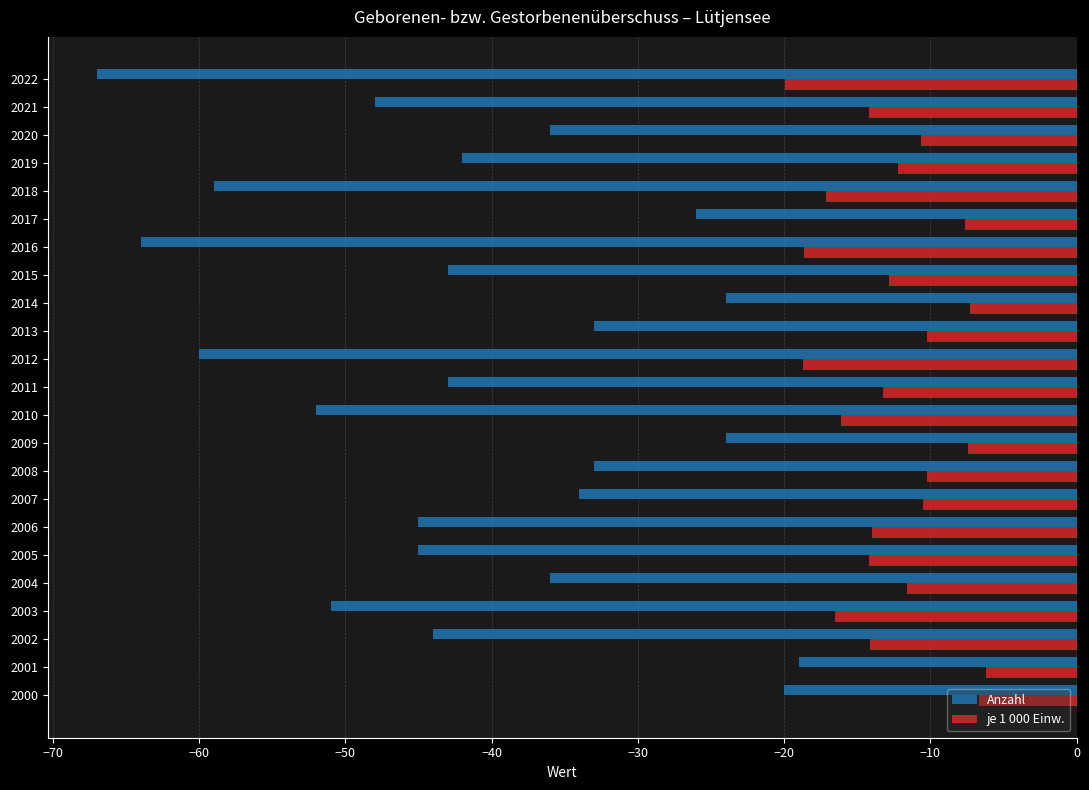

Rank the series at 2003 from highest to lowest value.

je 1 000 Einw., Anzahl